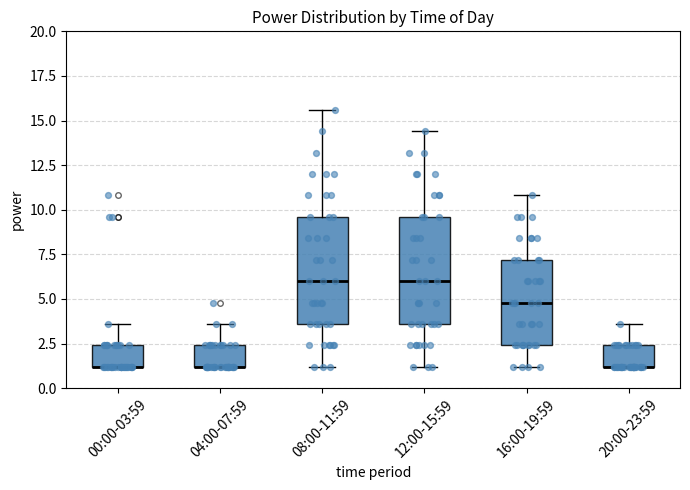

Where is the upper edge of the box for 16:00-19:59 on the y-axis? The values are not printed on the chart, so give them approximately, as read against the axis.

7.0